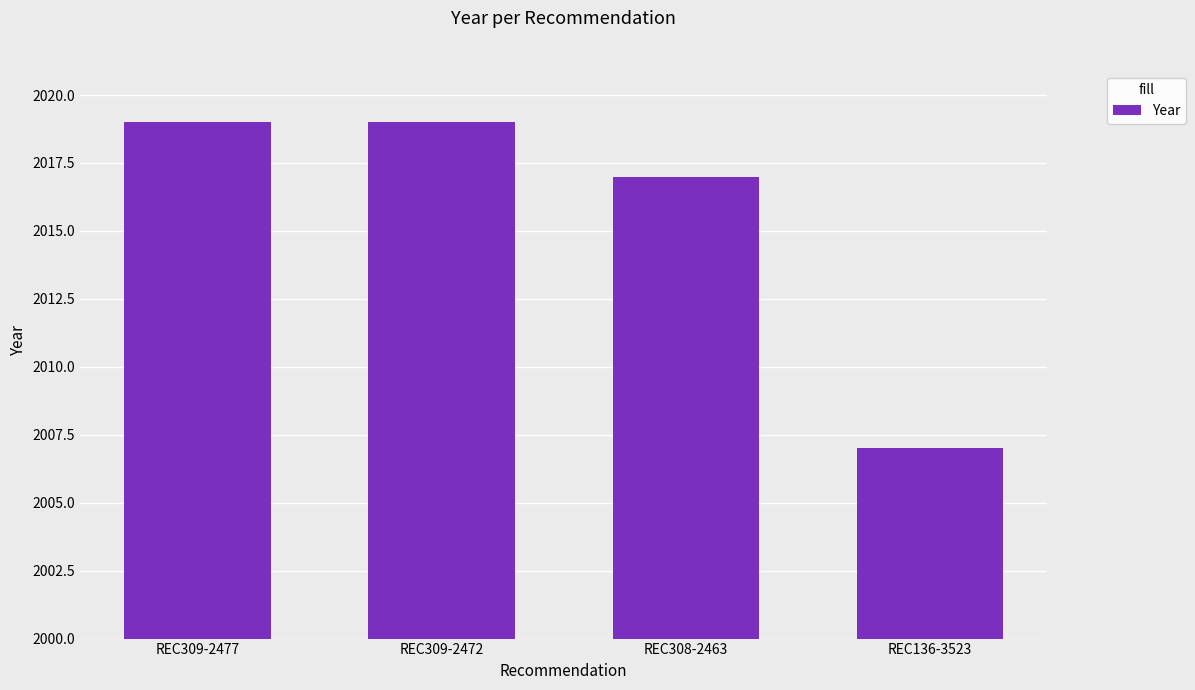

Reading left to right, what are all the values shown in this chart?

2019	2019	2017	2007